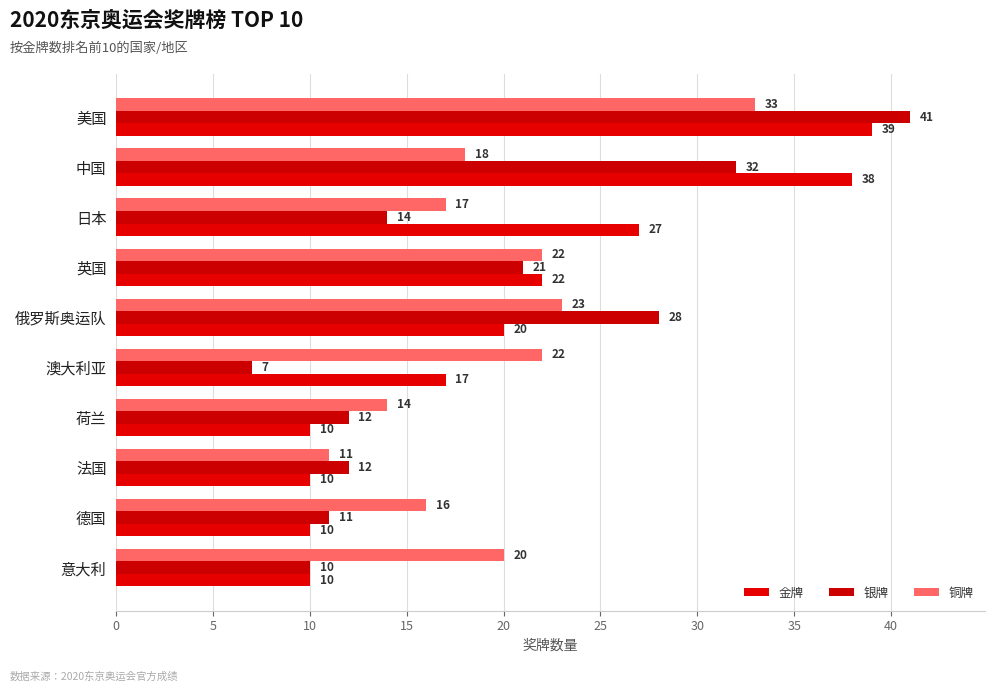

What are all the series names shown in the legend?

金牌, 银牌, 铜牌